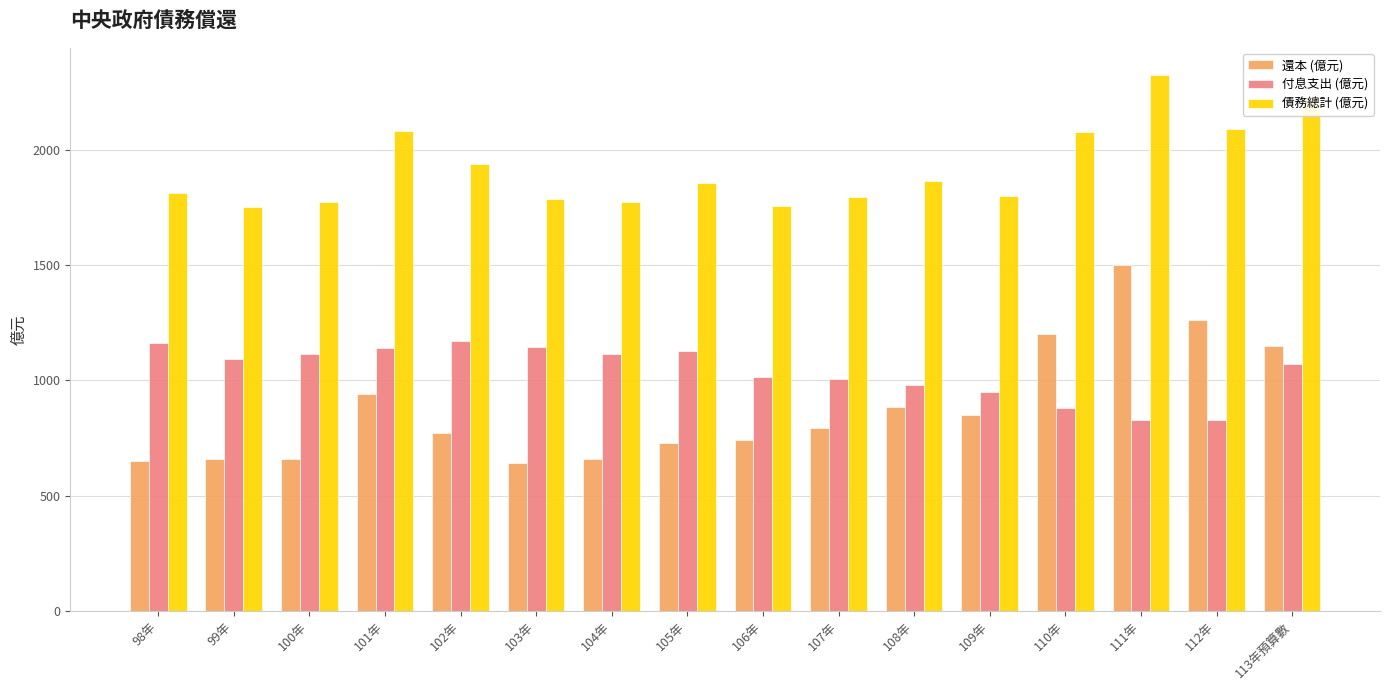

What is the sum of the 付息支出 (億元) values at 112年 and 109年?

1779